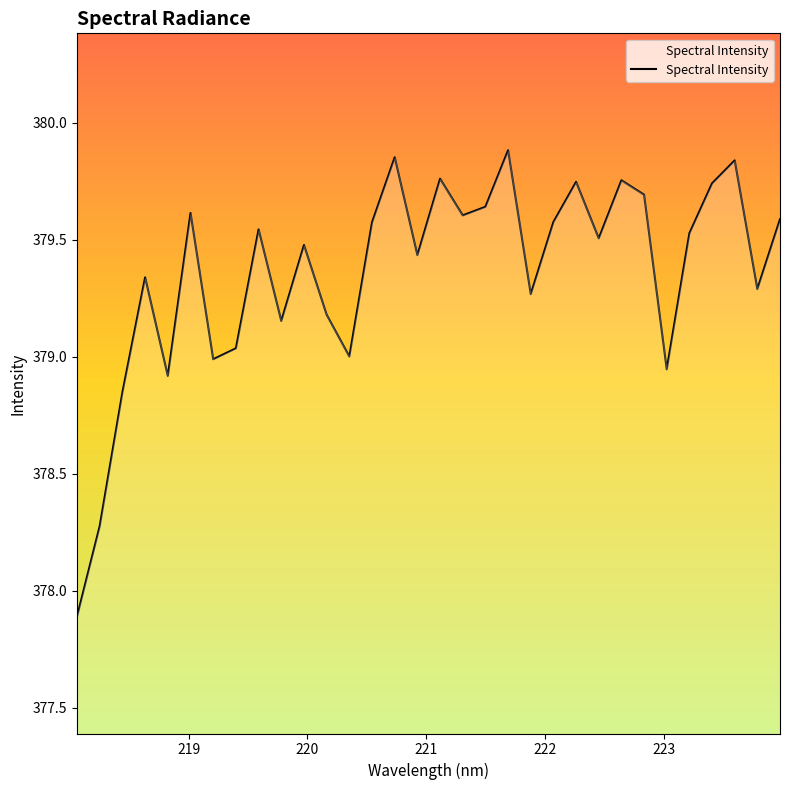

What is the smallest value displayed?

377.9